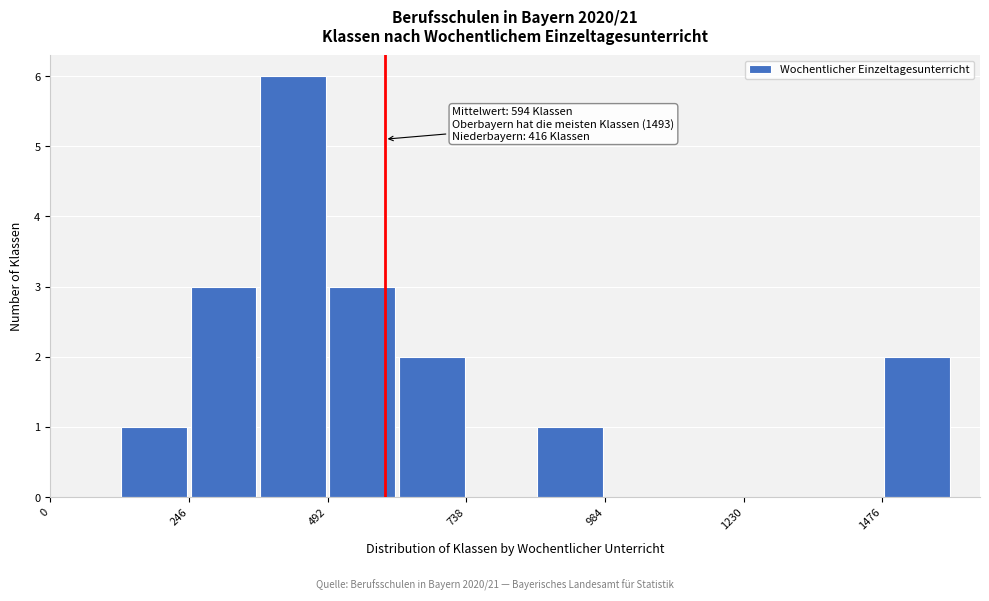

Around what value on the x-axis is the tallest bar? Give the approximate position of its centre, as read against the axis.

450